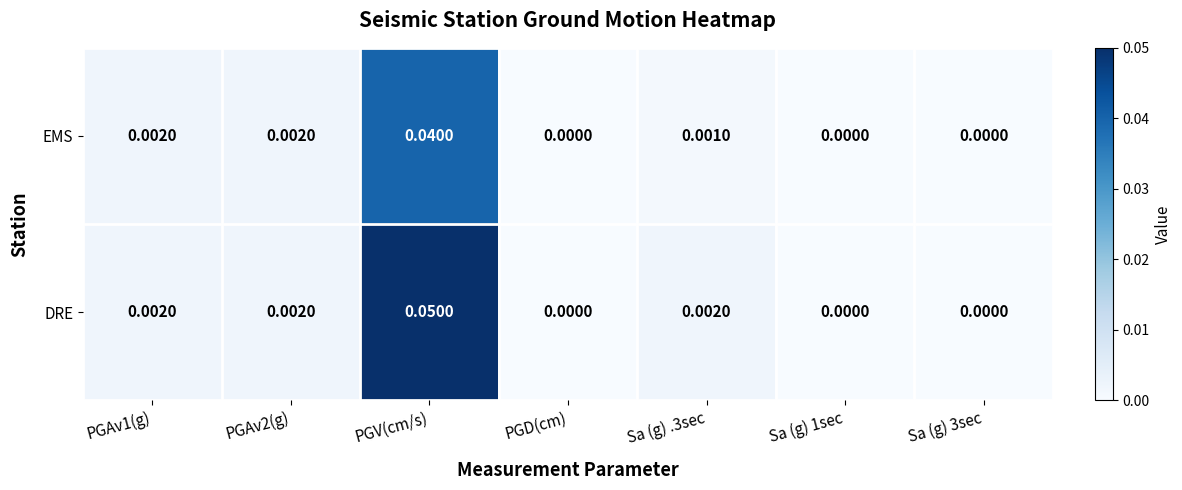

List the series in order of their peak value, highest first.

DRE, EMS